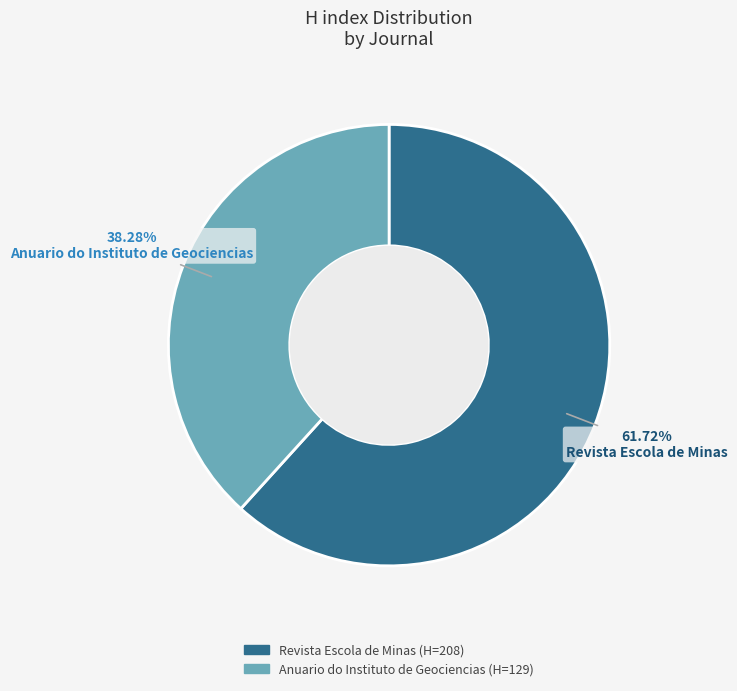

Which category has the smallest portion of the pie?

Anuario do Instituto de Geociencias